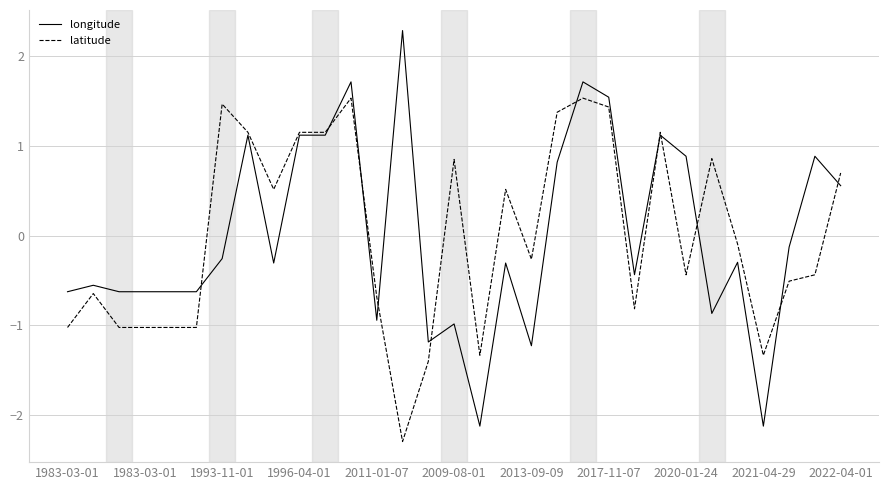

Count the number of data series in this chart.

2